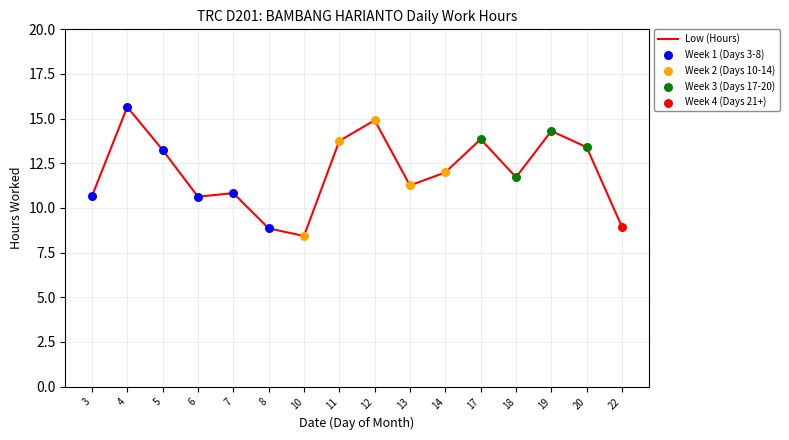

What is the change in value from 12 to 20?

-1.5